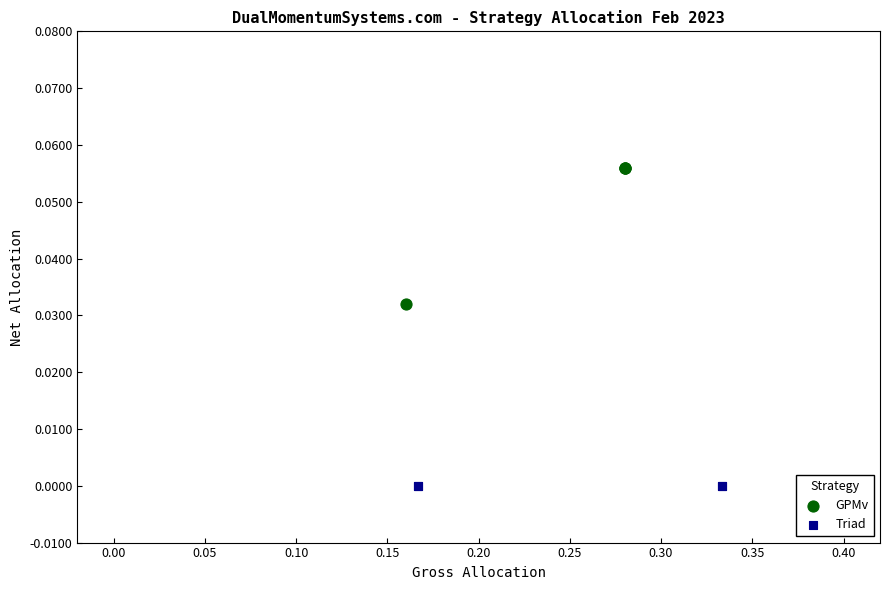

Which series contains the highest Y value?

GPMv